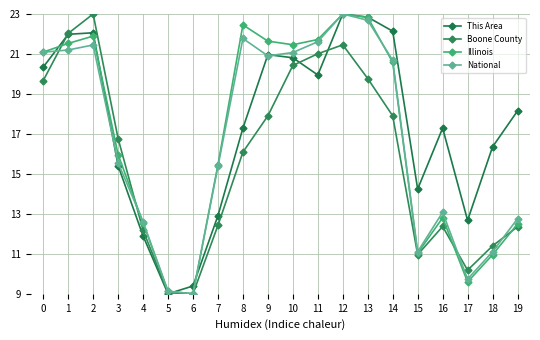

What value does the Illinois series have at 19?

12.5